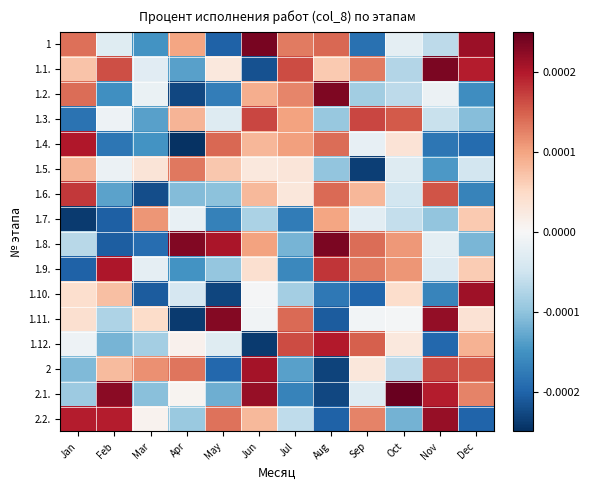

At which category is the sum across all series the highest?

Jun